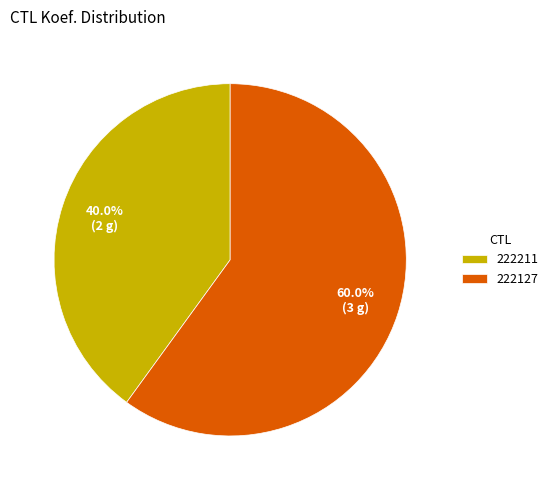

Which slice is the largest?

222127